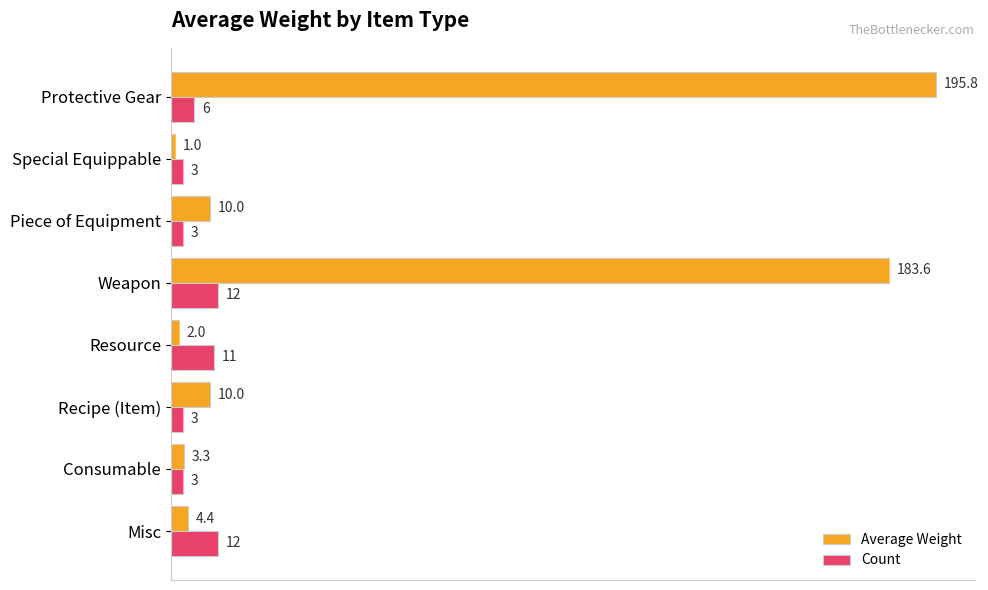

At which category is the sum across all series the highest?

Protective Gear